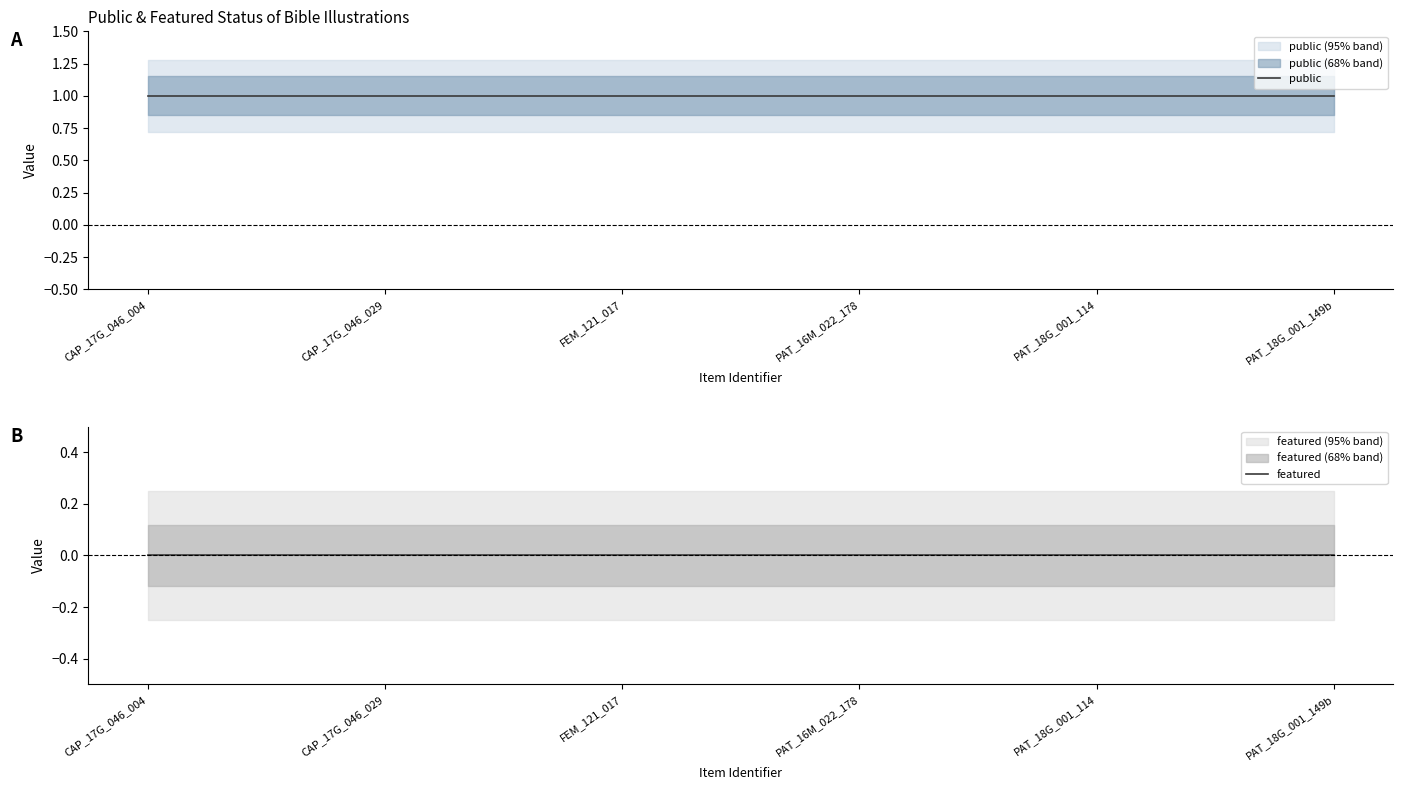

What is the total value across all series at PAT_18G_001_149b?

1